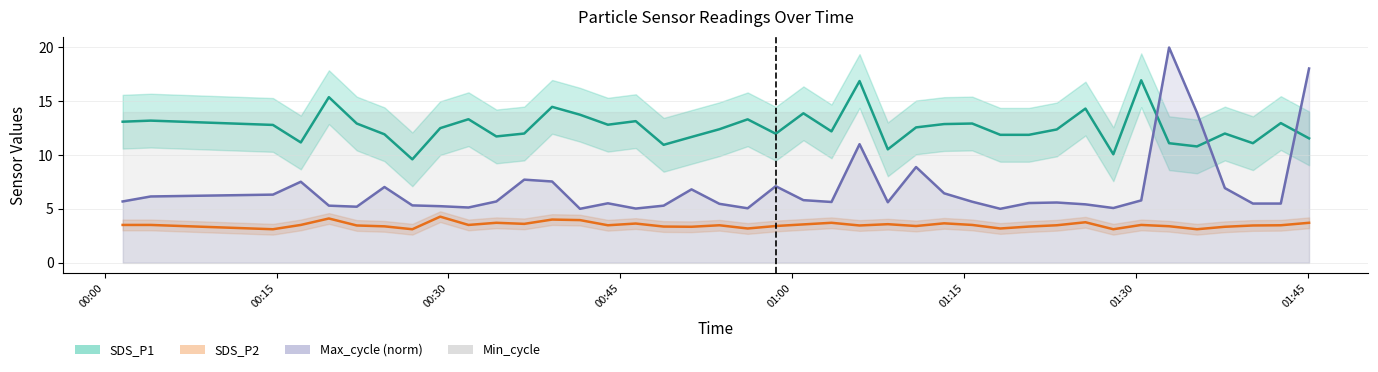

What is the minimum value for Max_cycle (norm)?

5.0